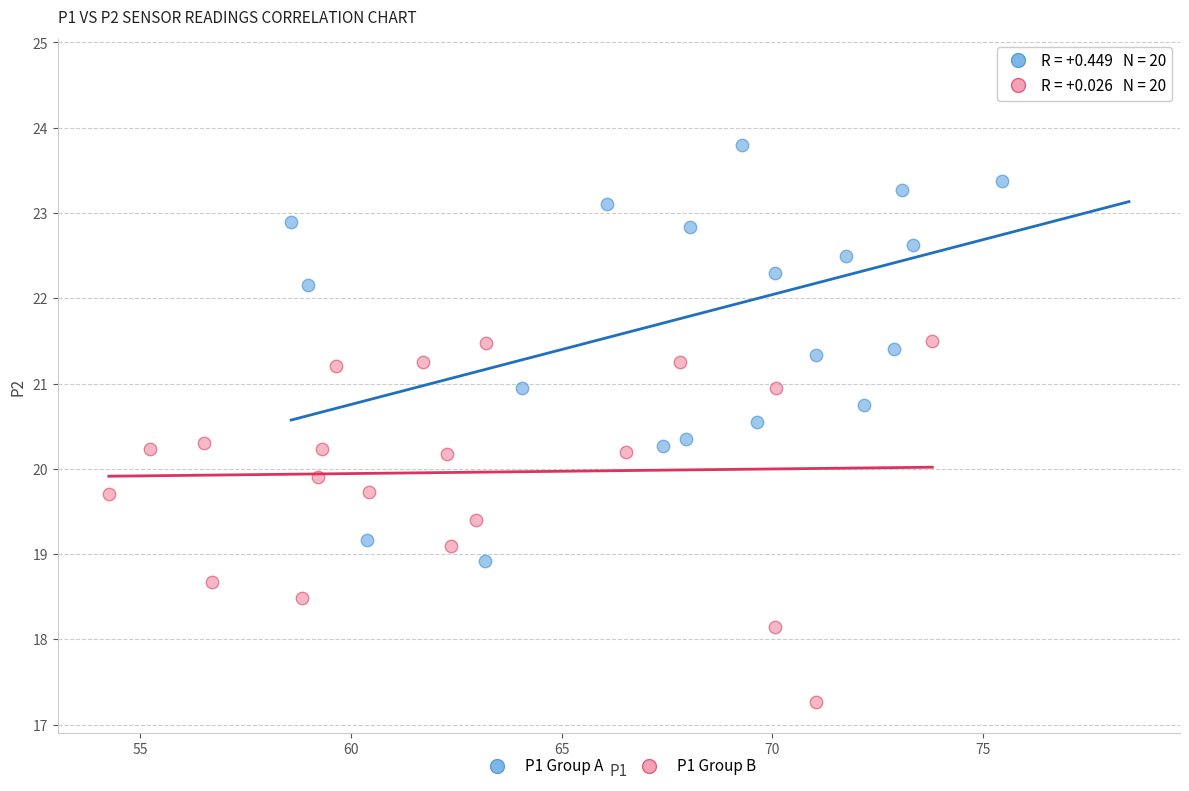

Which series has the largest Y range (max minus min)?

P1 Group A